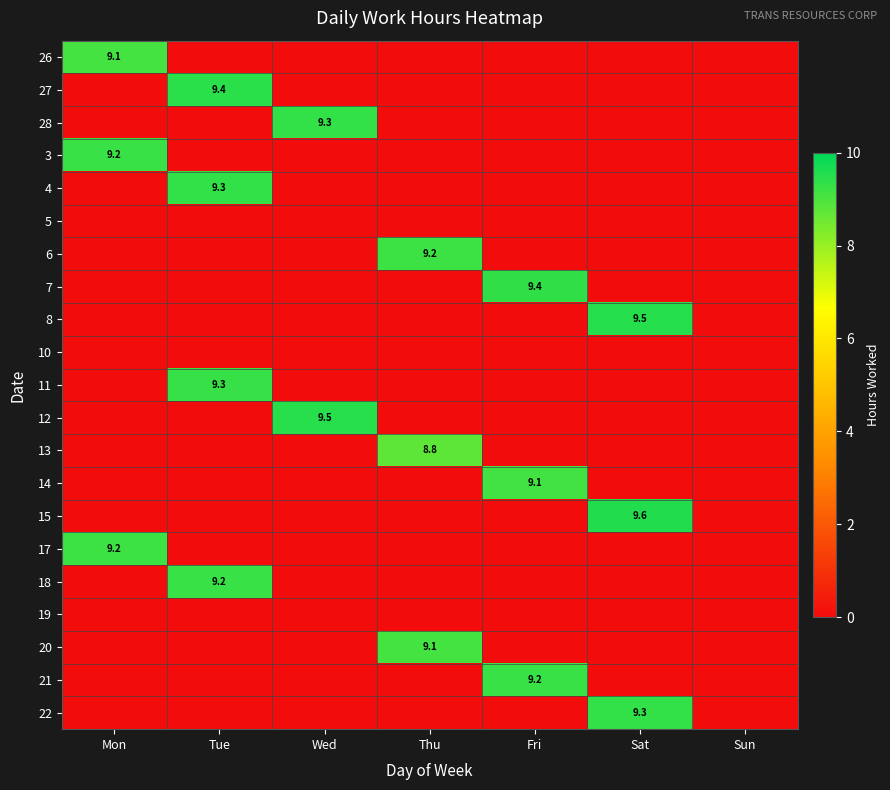

True or false: 8 has a value of 1.9 at Sat.

False